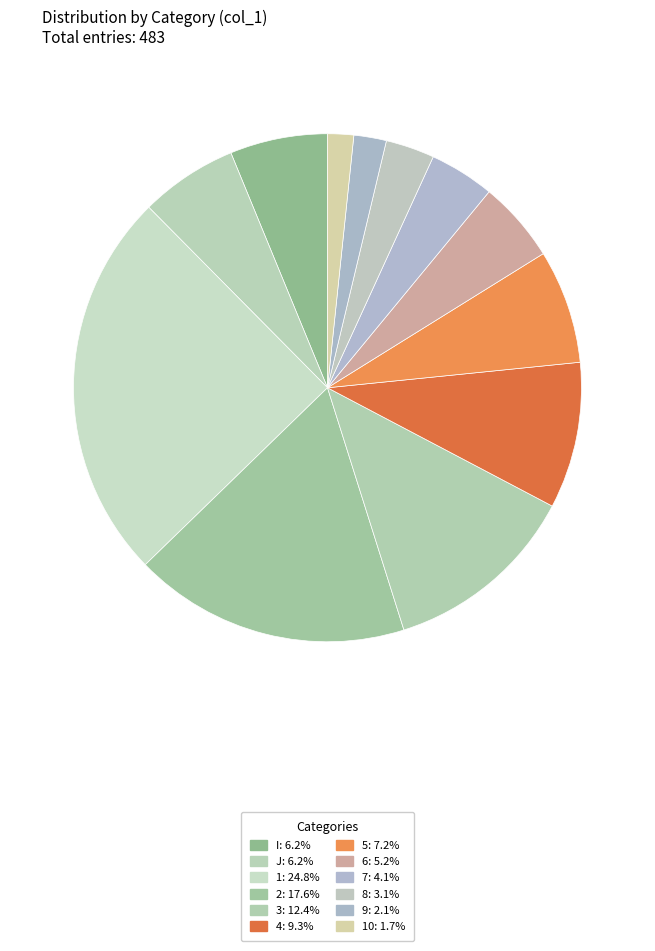

Count the number of slices in the pie.

12